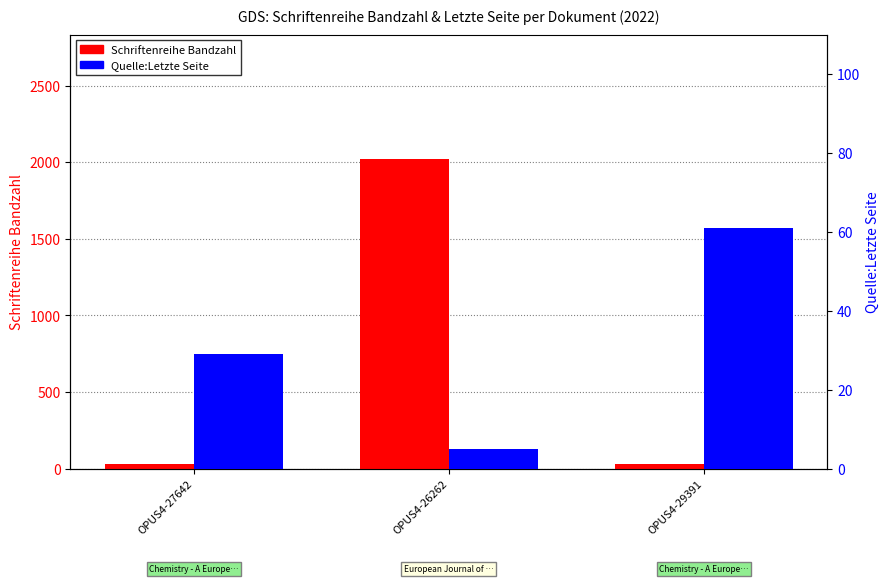

Which series has the largest total across all categories?

Schriftenreihe Bandzahl